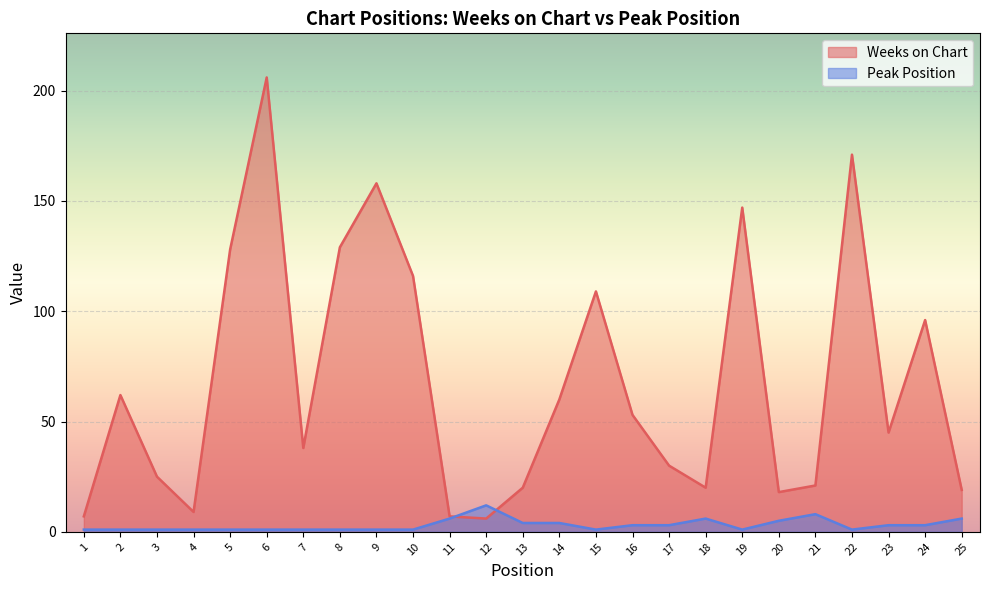

At which label does Weeks on Chart reach its minimum?

12